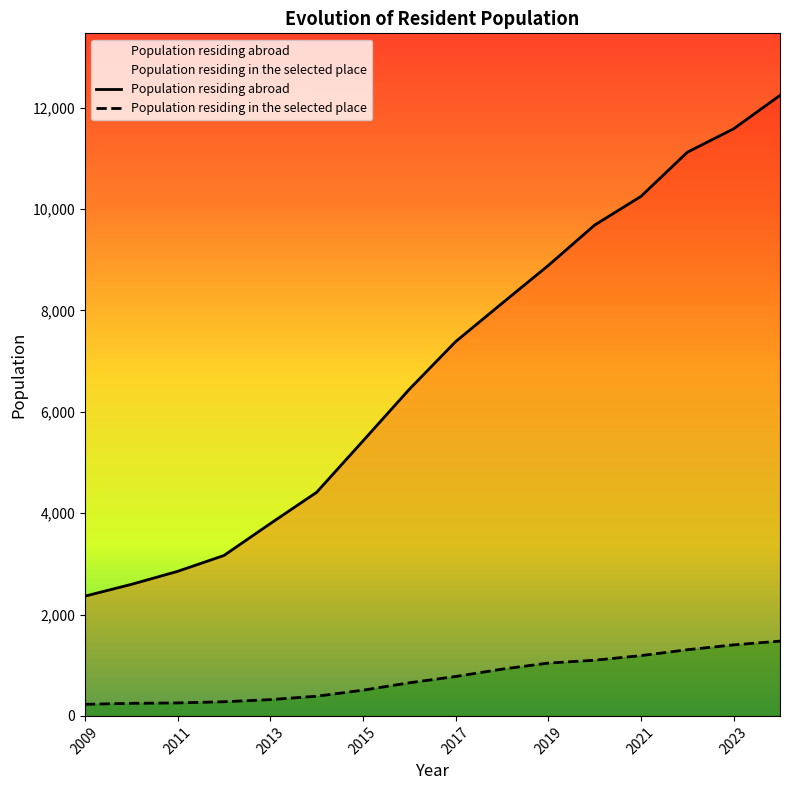

True or false: Population residing abroad and Population residing in the selected place intersect in this chart.

False